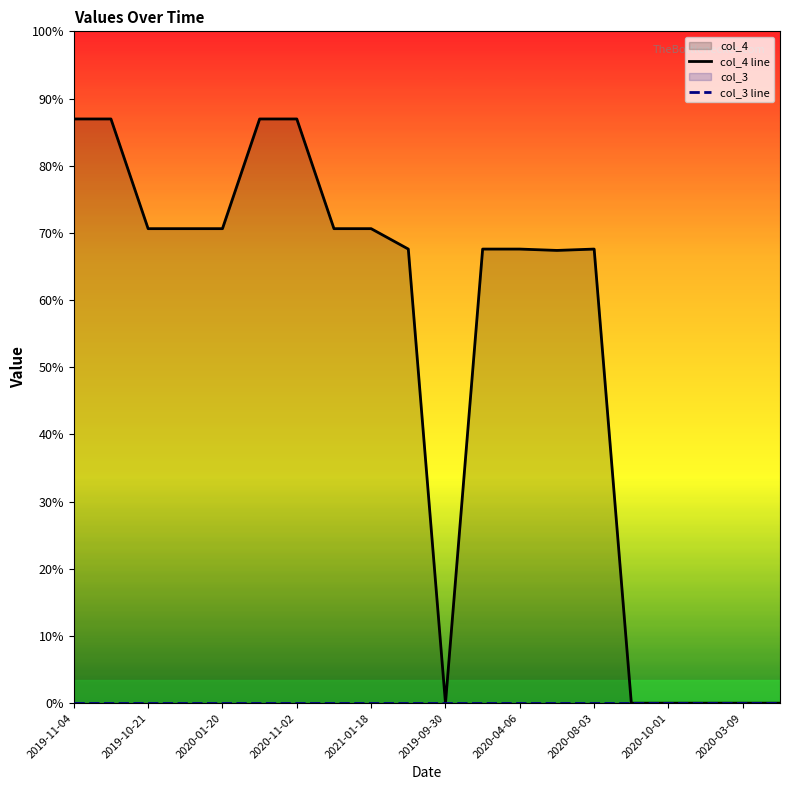

True or false: col_4 line and col_3 line cross at least once.

False